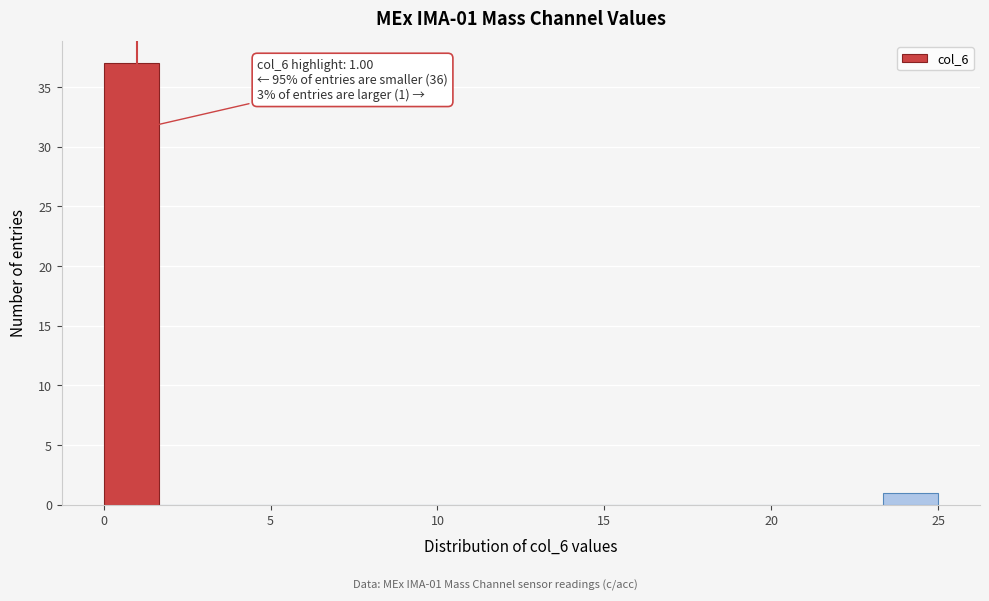

Read against the x-axis, roughly where is the centre of the tallest bar?

1.0